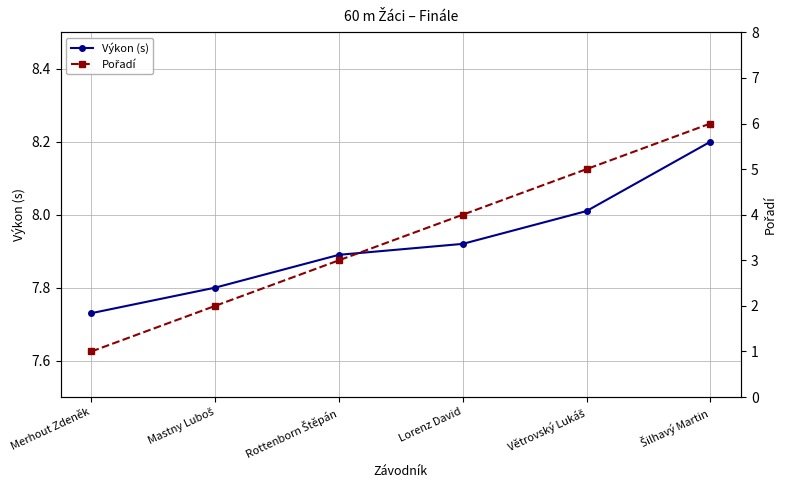

What is the sum of all Pořadí values?

21.0